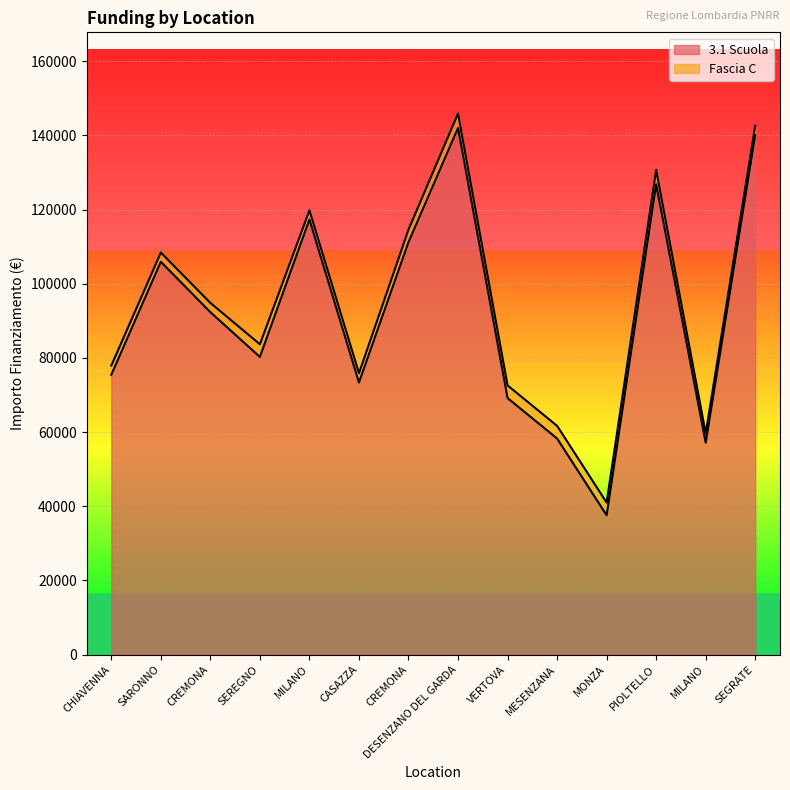

Count the number of categories in the chart.

14